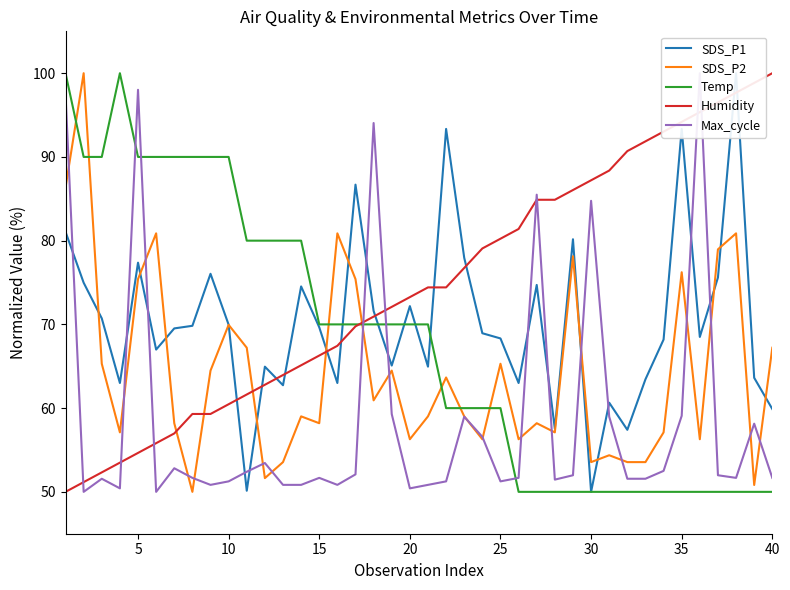

What is the highest value of the SDS_P1 series?

100.0